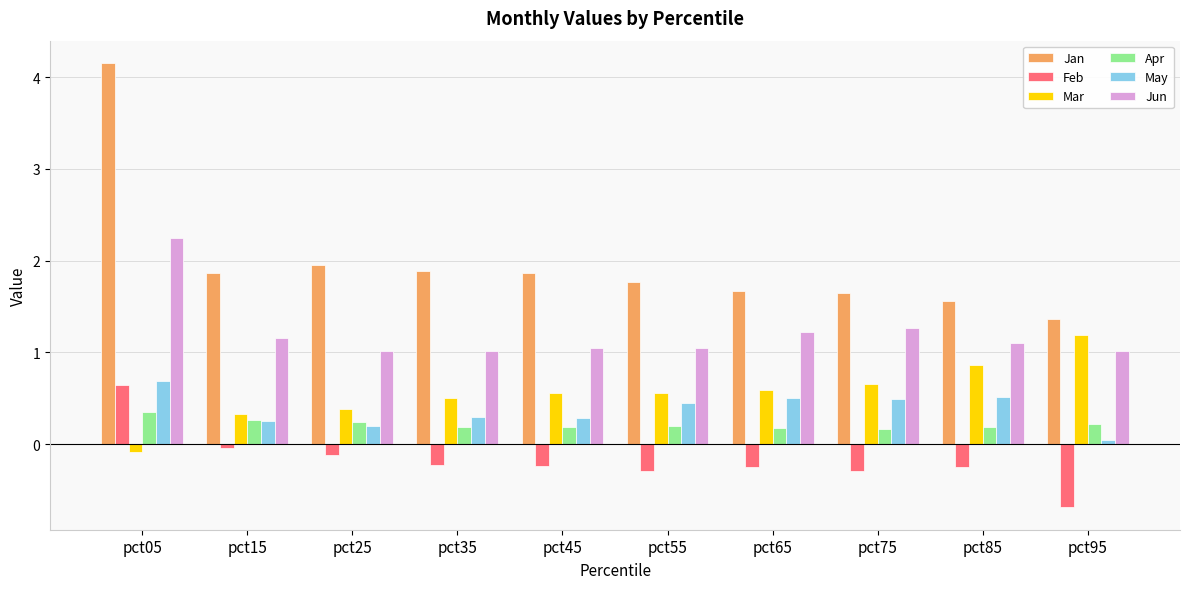

What is the value of the Jan bar at the 4th from the left?

1.9